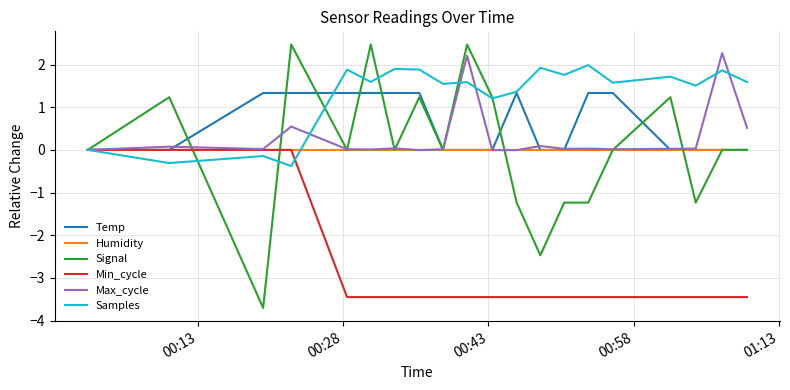

What is the maximum value for Signal?

2.5